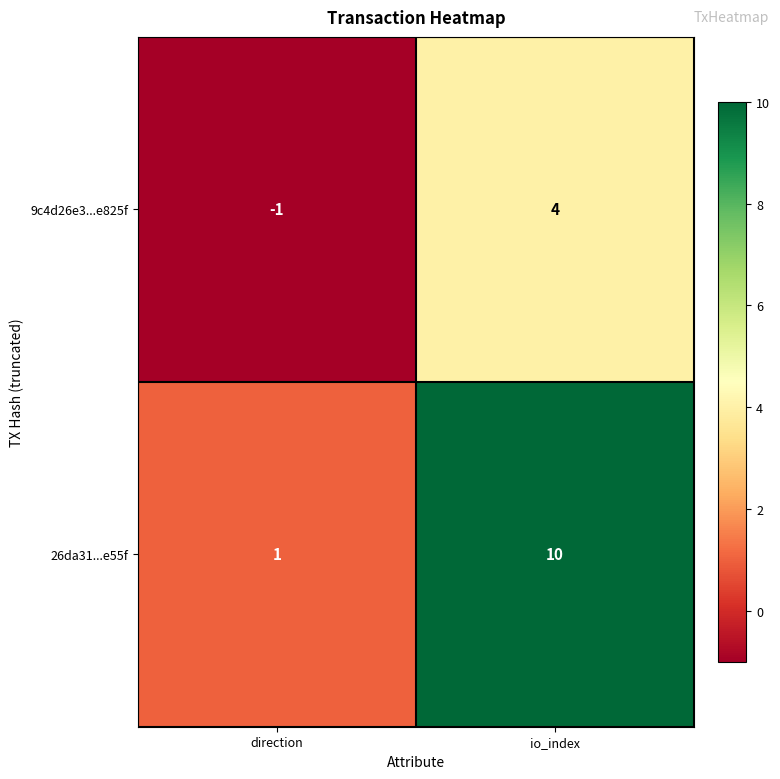

What is the difference between the maximum and minimum values in the 26da31...e55f series?

9